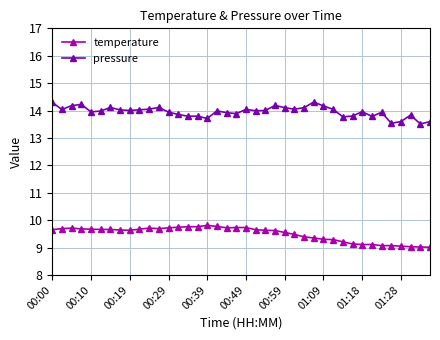

What is the maximum value for pressure?

14.3